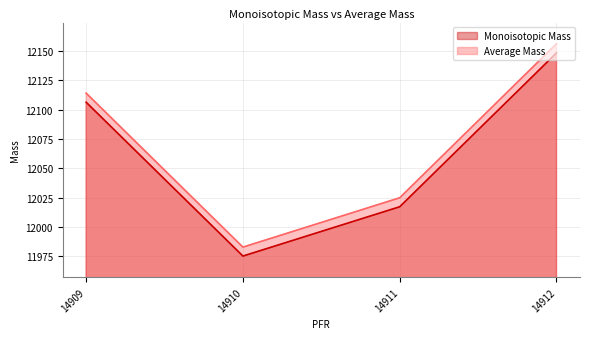

What is the total value across all series at 14909?

24220.6